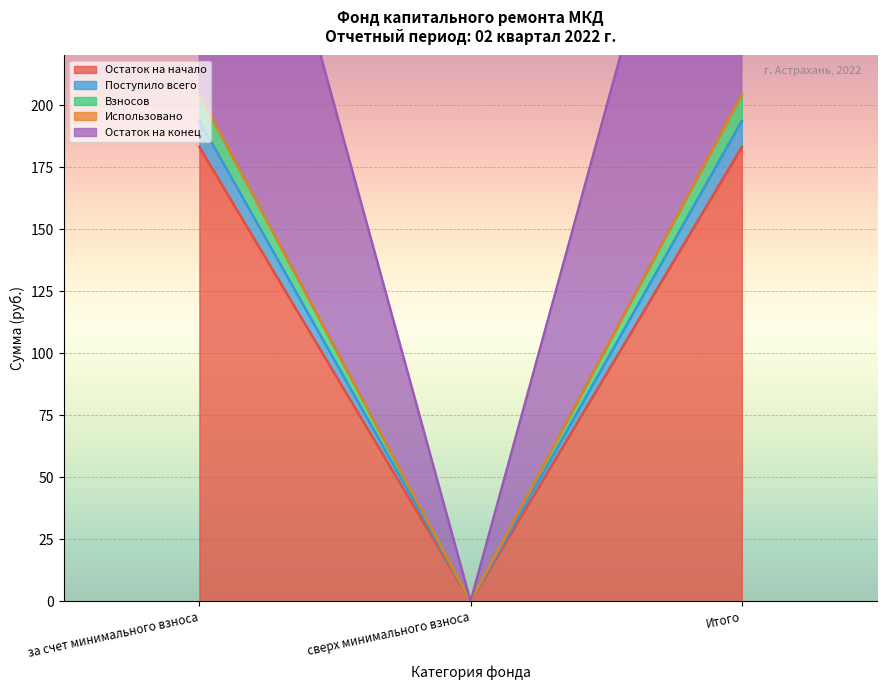

Is it true that Поступило всего equals 78.5 at за счет минимального взноса?

False